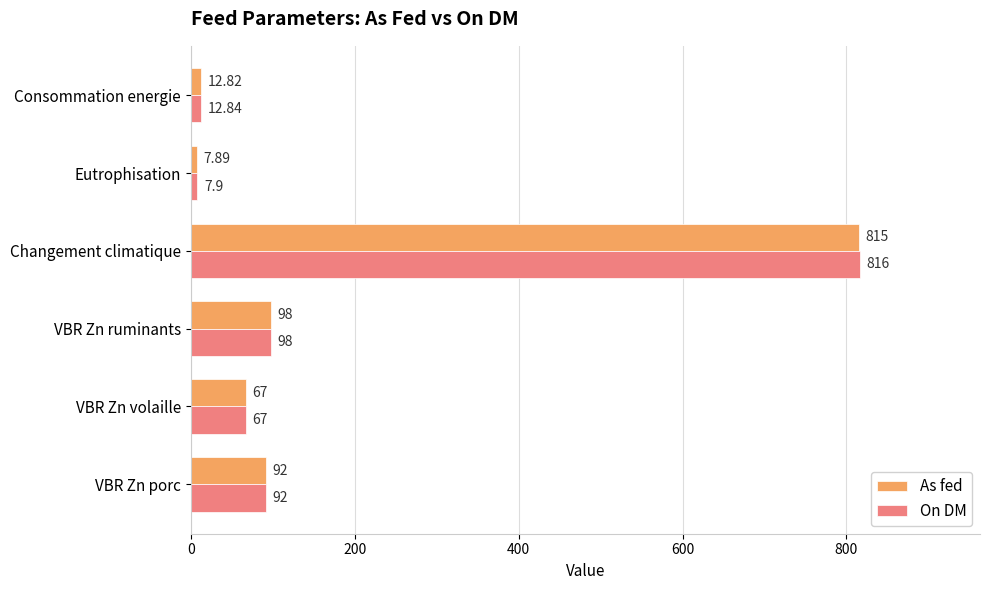

How many data points does each series have?

6